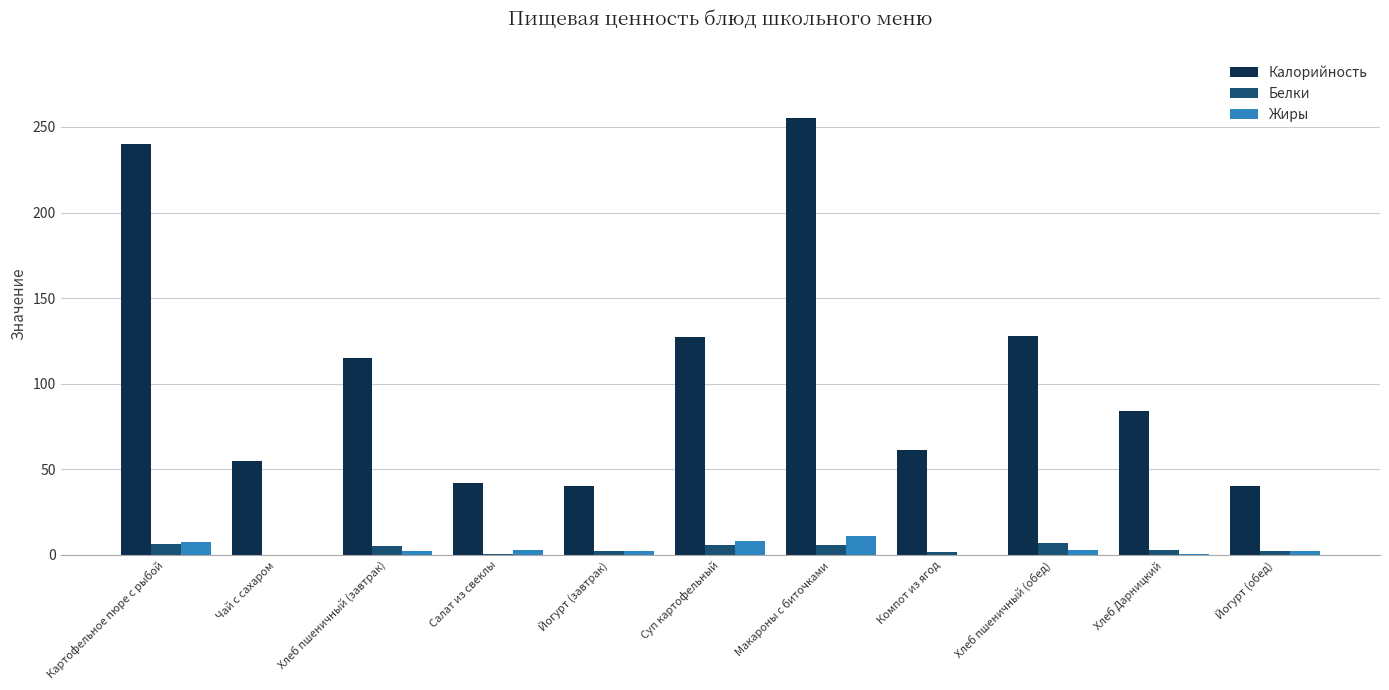

What are all the series names shown in the legend?

Калорийность, Белки, Жиры